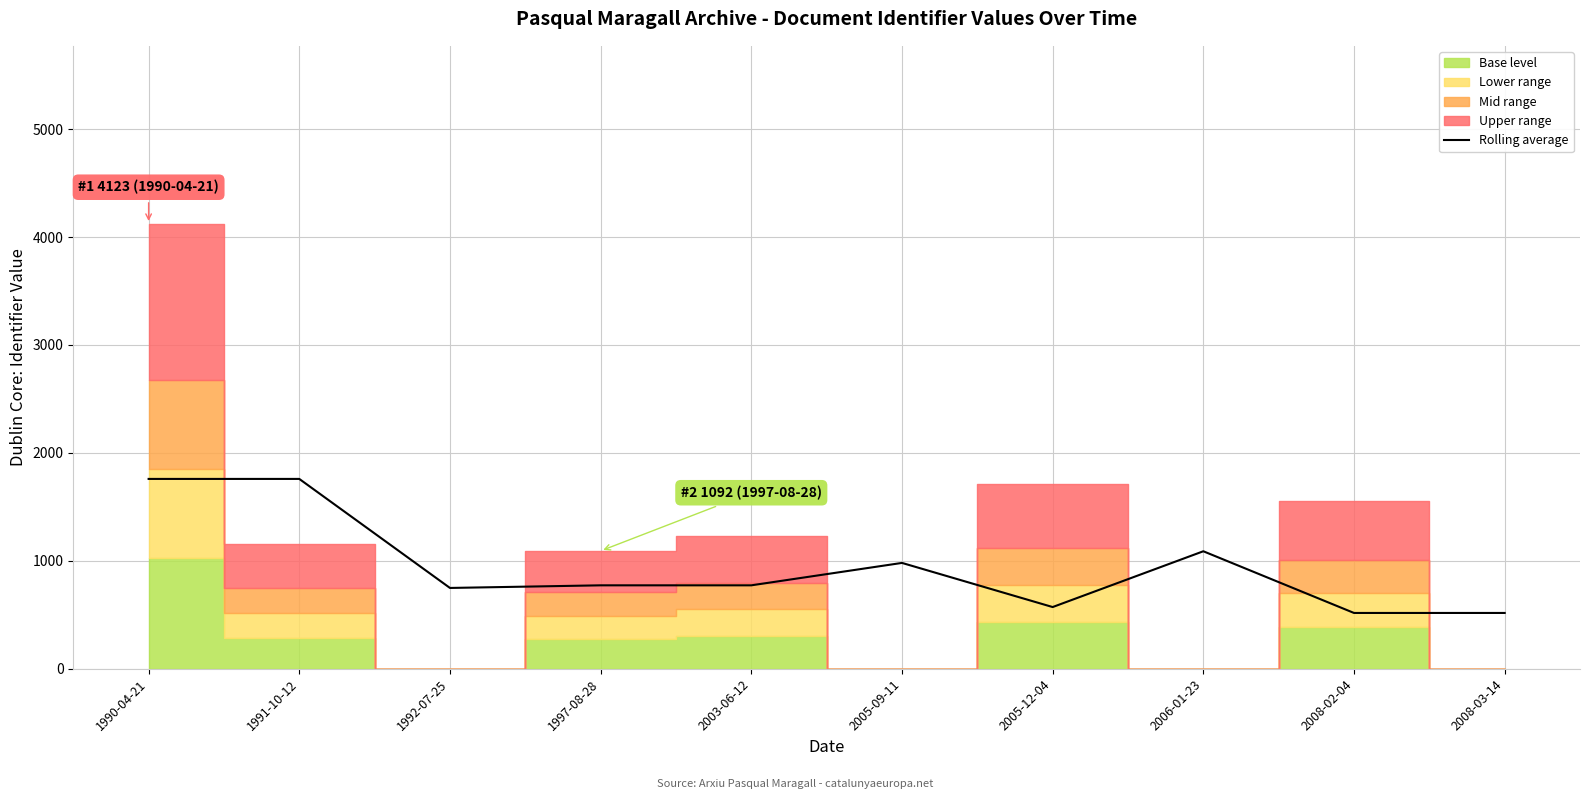

What is the minimum value shown in the chart?

517.0